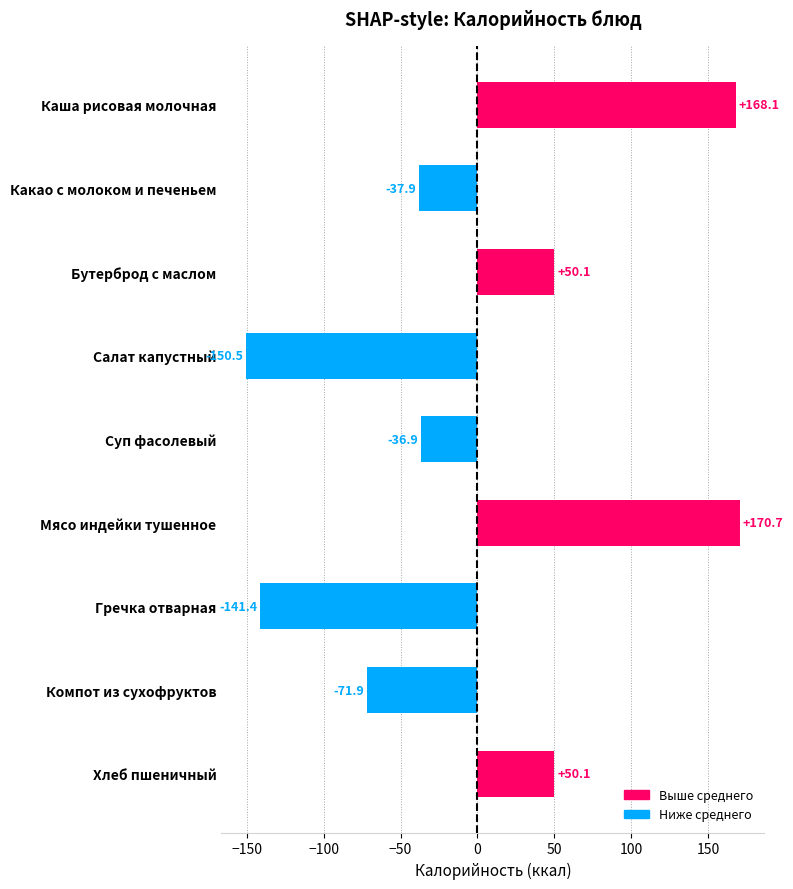

What is the change in value from Мясо индейки тушенное to Гречка отварная?

-312.1